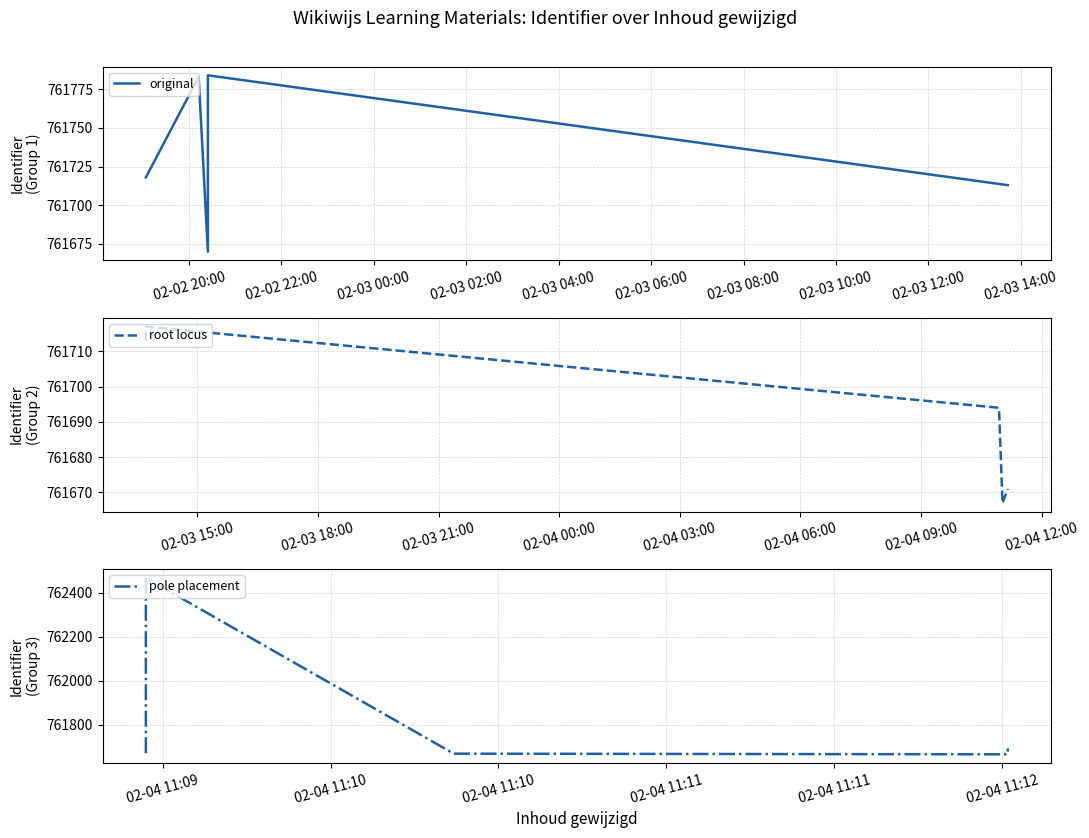

How many lines are shown in the chart?

3